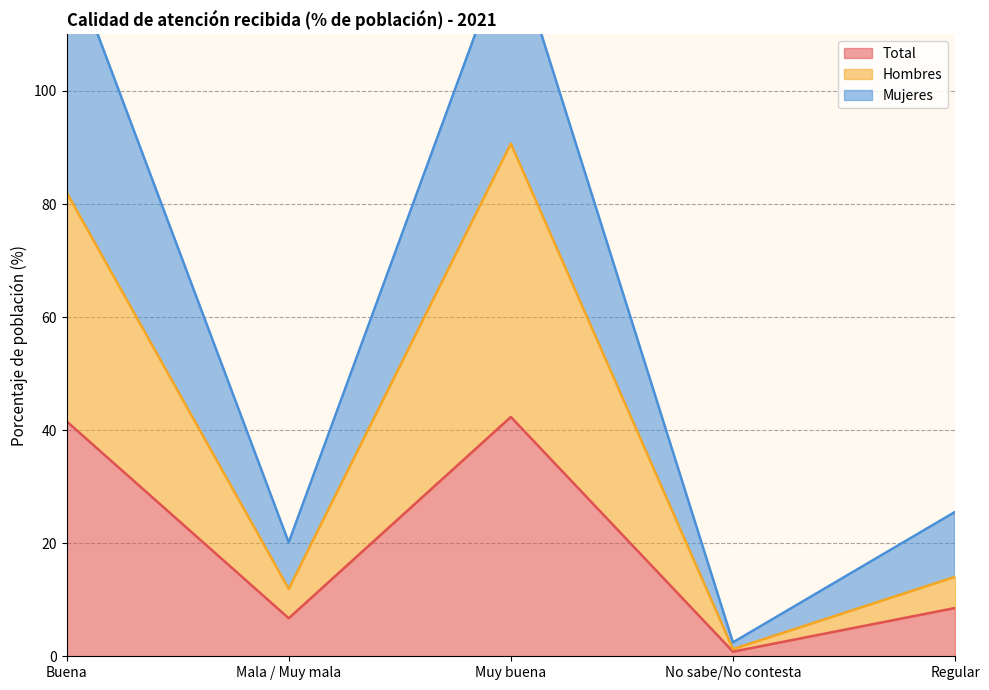

Reading right to left, extract all data points from this chart.

Total: 8.5	0.8	42.3	6.7	41.6
Hombres: 14.1	1.3	90.7	11.9	82.1
Mujeres: 25.5	2.5	127.2	20.1	124.7